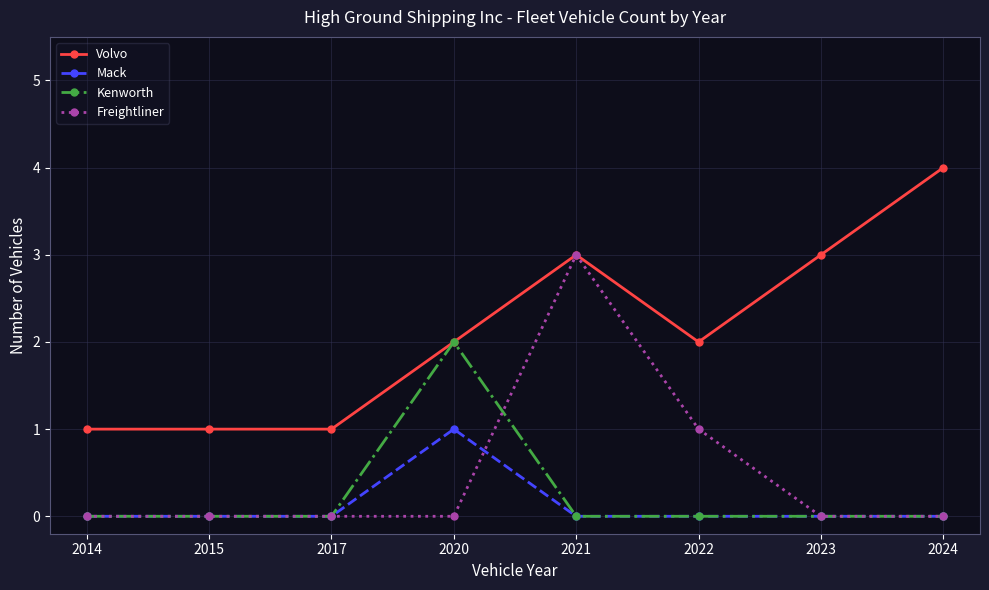

Is the value of Kenworth at 2023 greater than the value of Volvo at 2020?

No